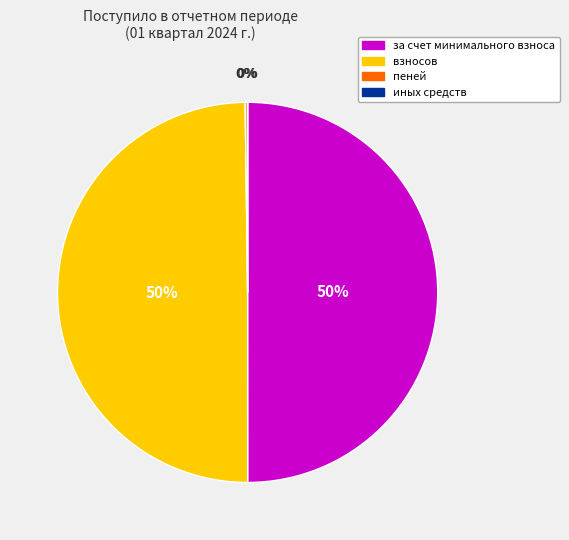

To the nearest percent, what is the average slice percentage?

25%